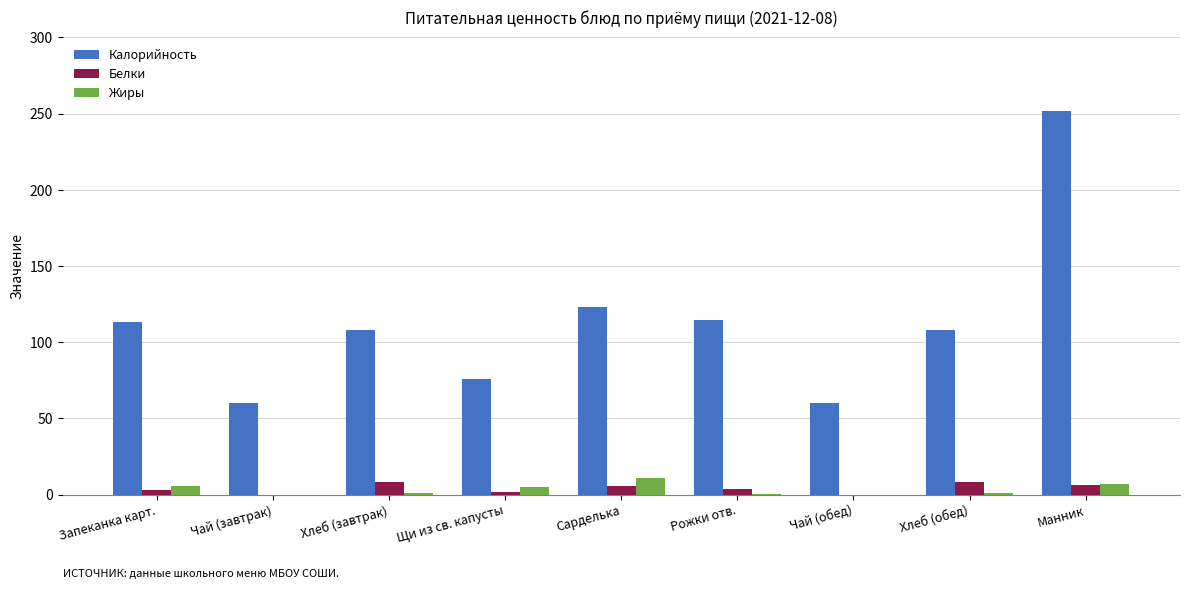

The value of Жиры at Чай (завтрак) is 0.0. True or false?

True